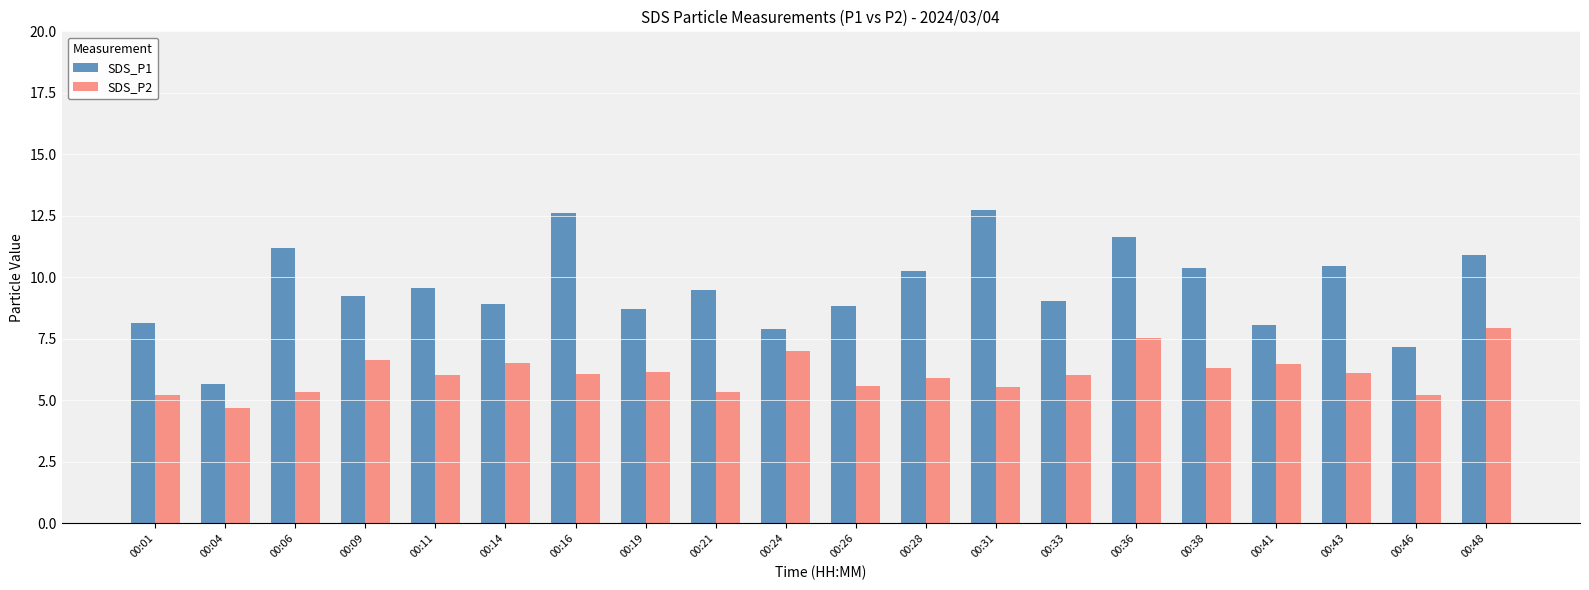

List the series in order of their overall mean, lowest first.

SDS_P2, SDS_P1